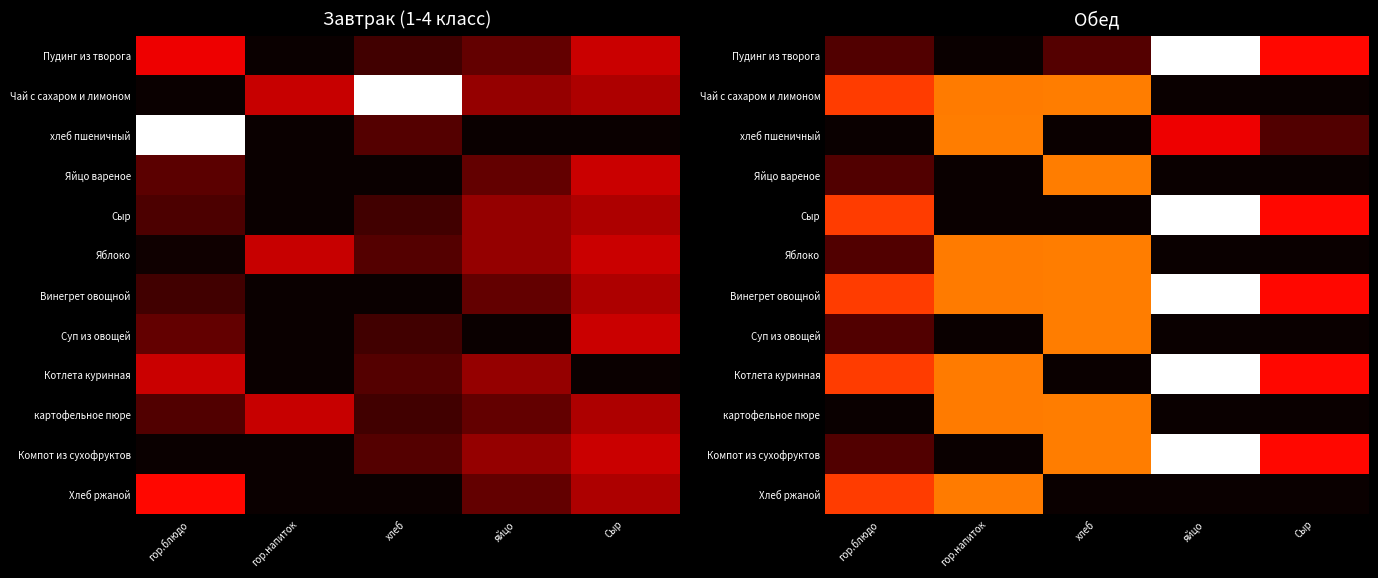

Which has a higher value, гор.напиток or хлеб?

хлеб